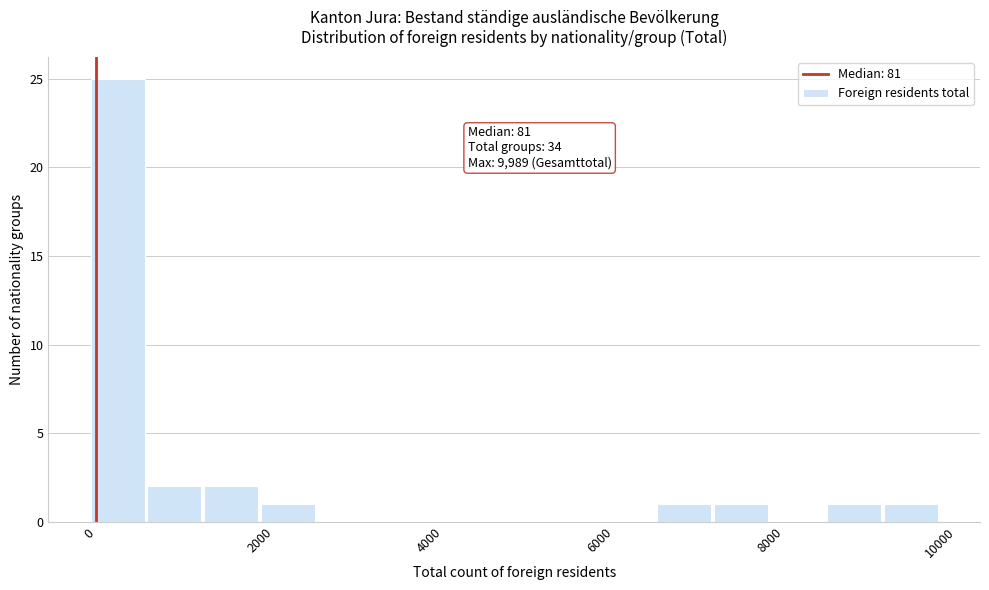

Around what value on the x-axis is the tallest bar? Give the approximate position of its centre, as read against the axis.

400